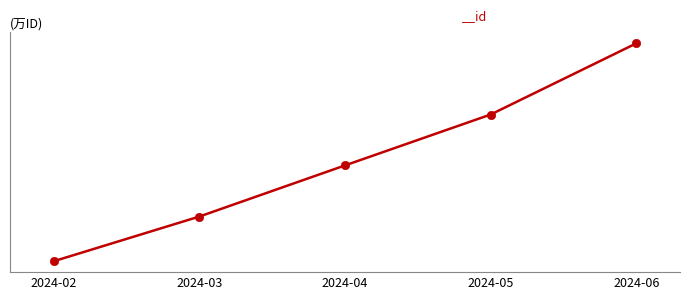

At which label is the value closest to 1767695?

2024-04